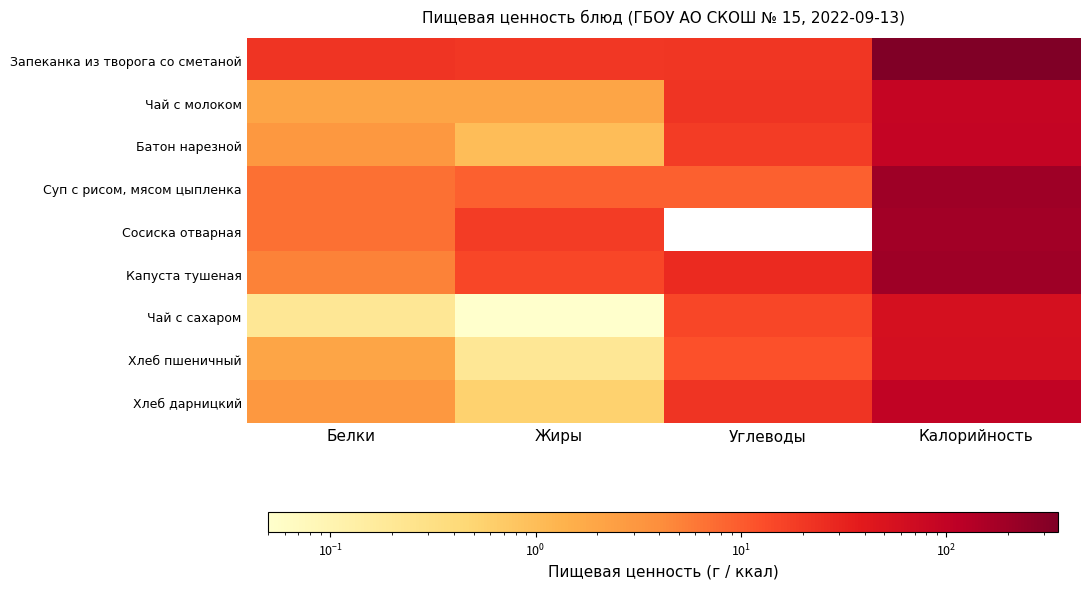

Between Жиры and Белки, which is larger?

Белки